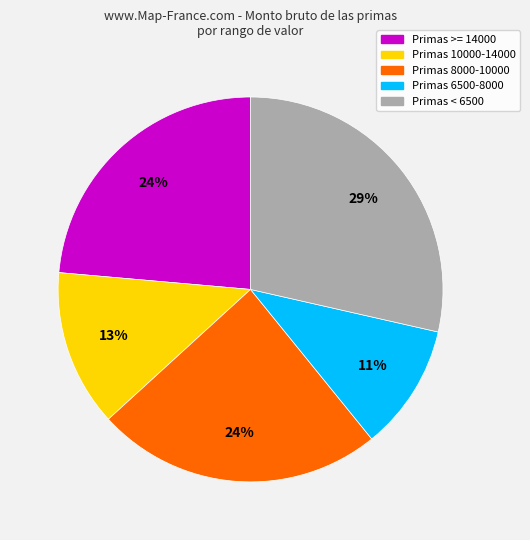

To the nearest percent, what is the difference between the largest and smallest slice percentages?

18%